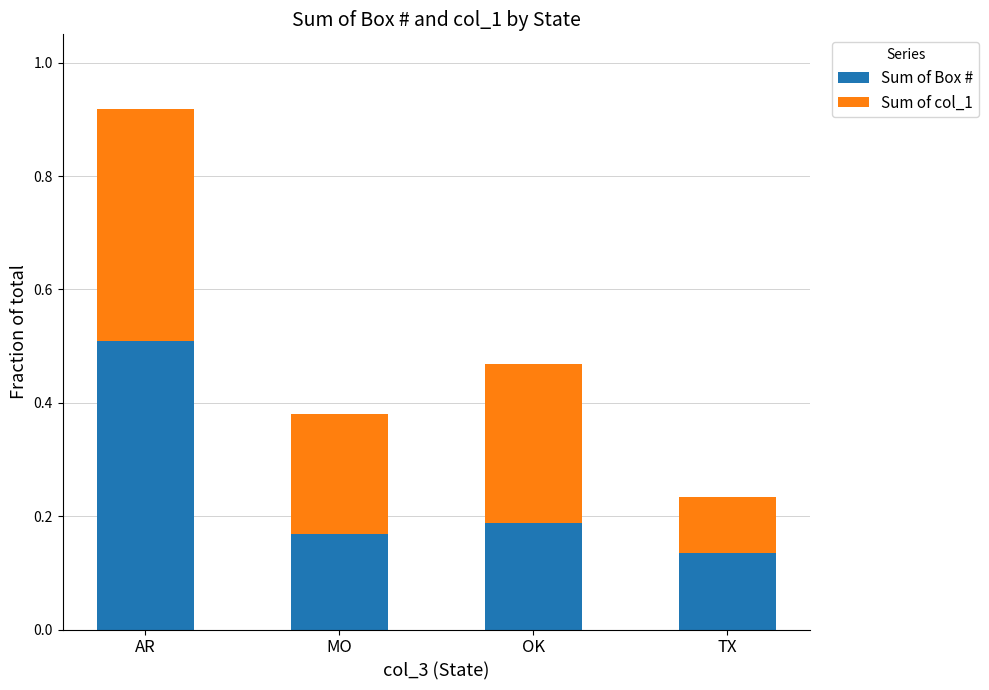

Where is Sum of Box # nearest to the value 0?

TX